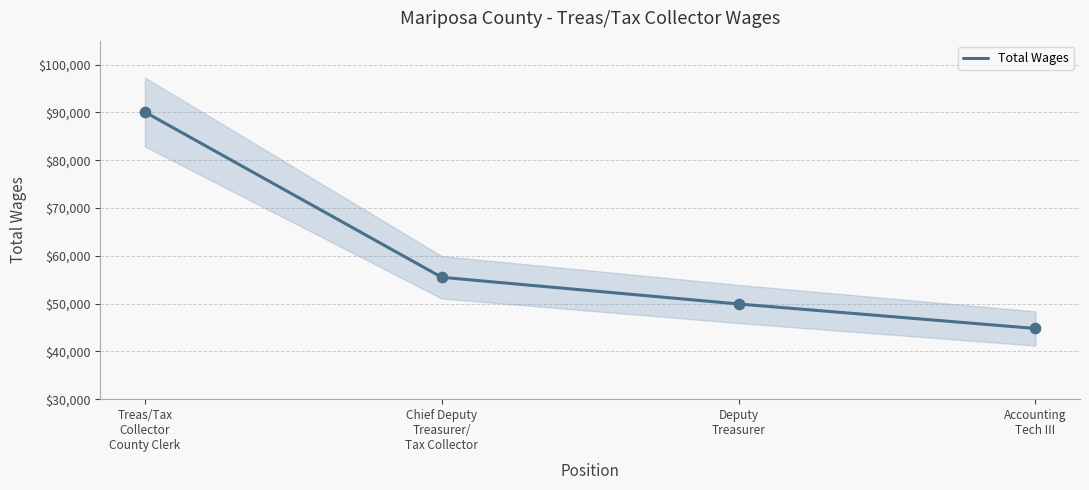

What is the change in value from Deputy
Treasurer to Accounting
Tech III?

-5126